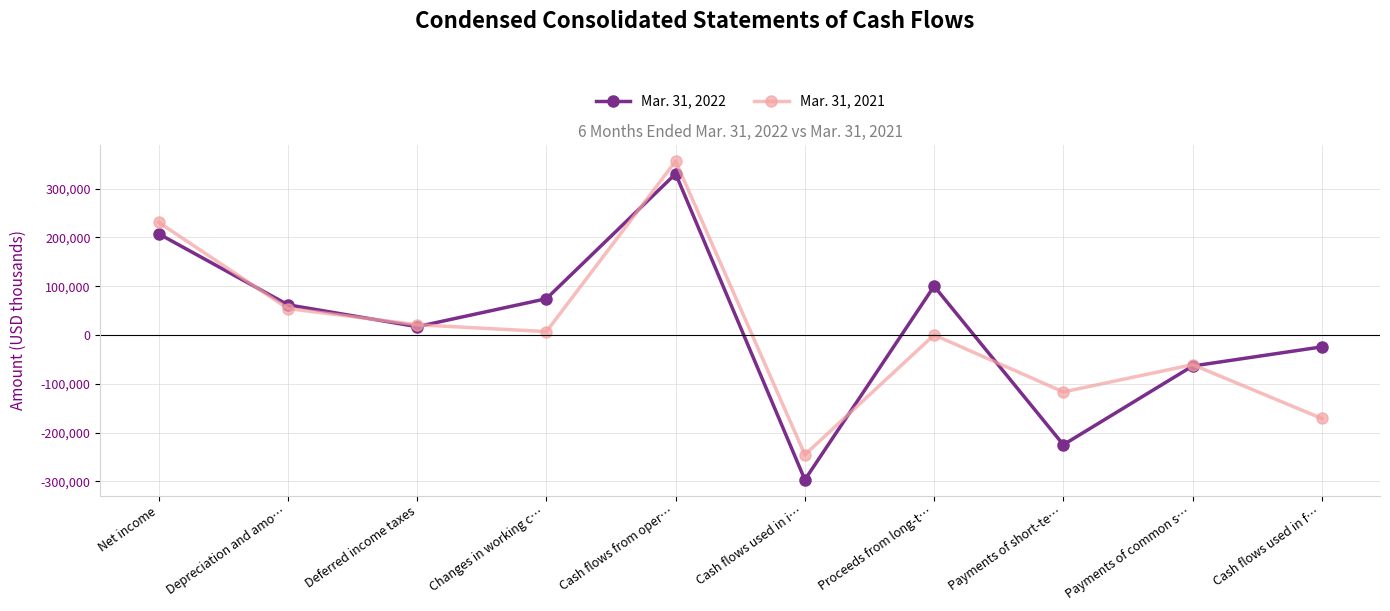

What is the label of the 4th point from the right?

Proceeds from long-t…